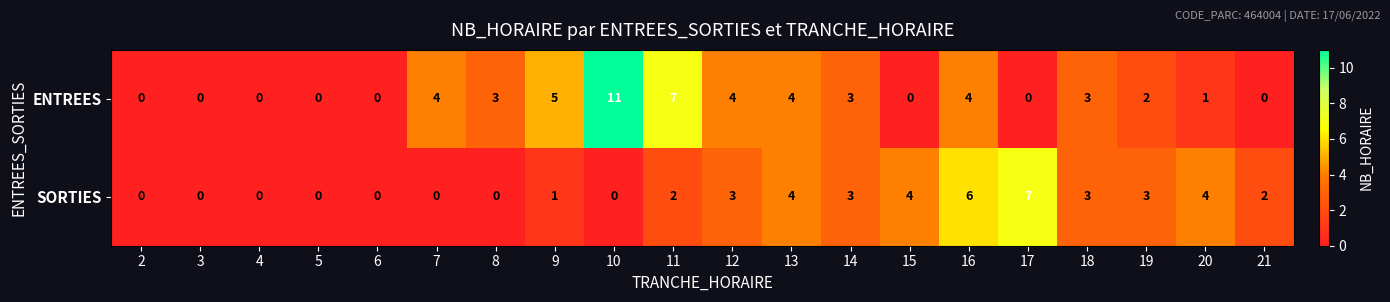

What value does the SORTIES series have at 14?

3